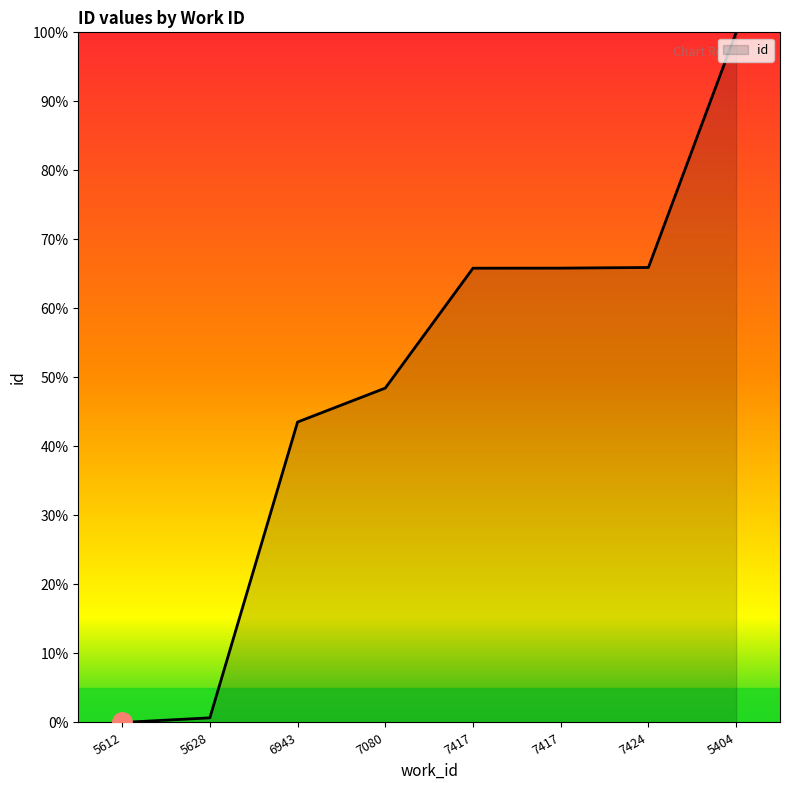

Does the chart have visible grid lines?

No